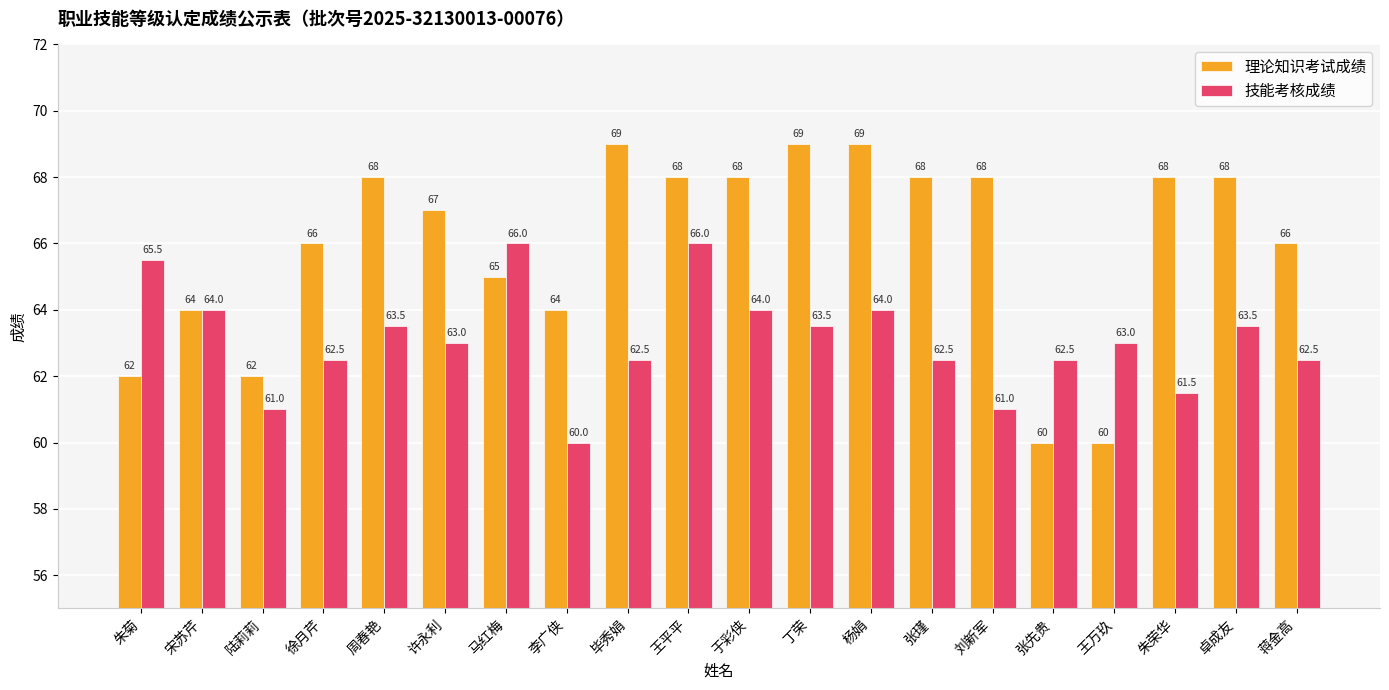

What is the maximum value shown in the chart?

69.0